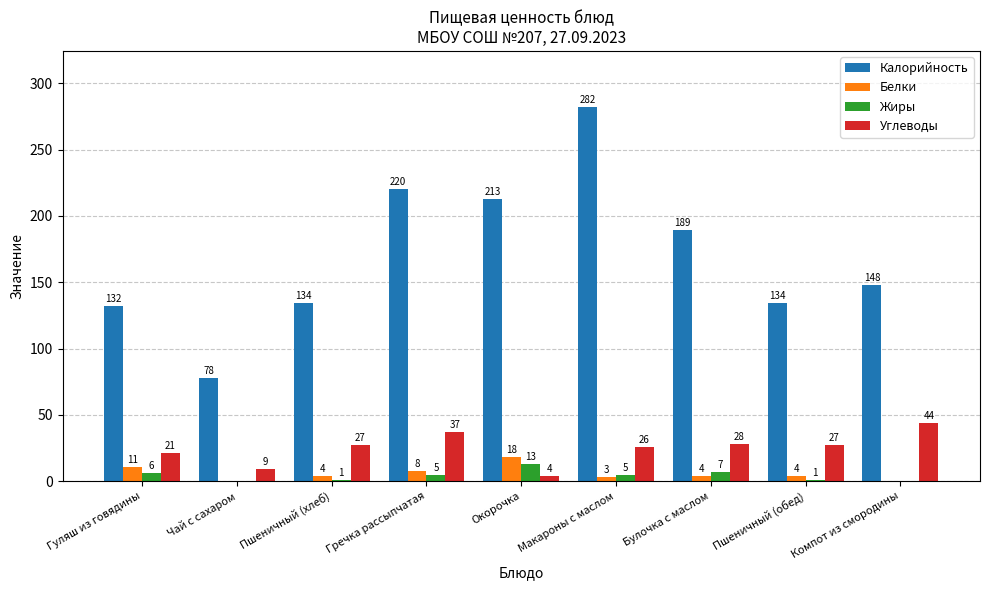

What is the total value across all series at Булочка с маслом?

228